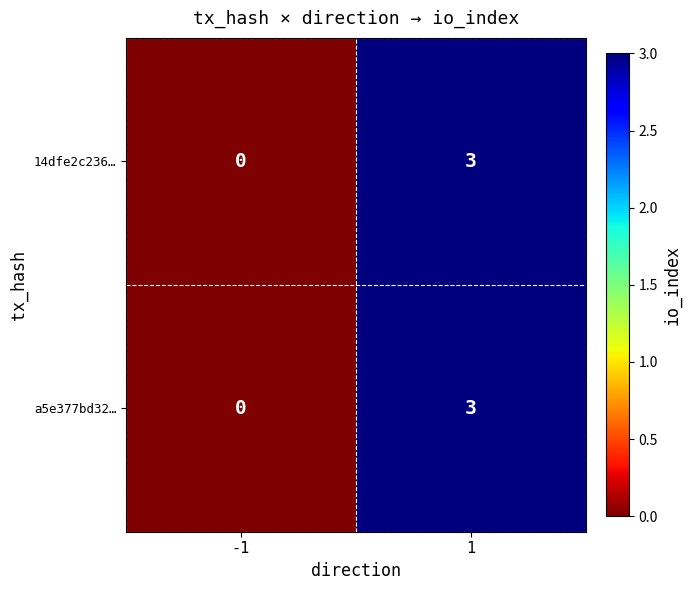

What is the maximum value shown in the chart?

3